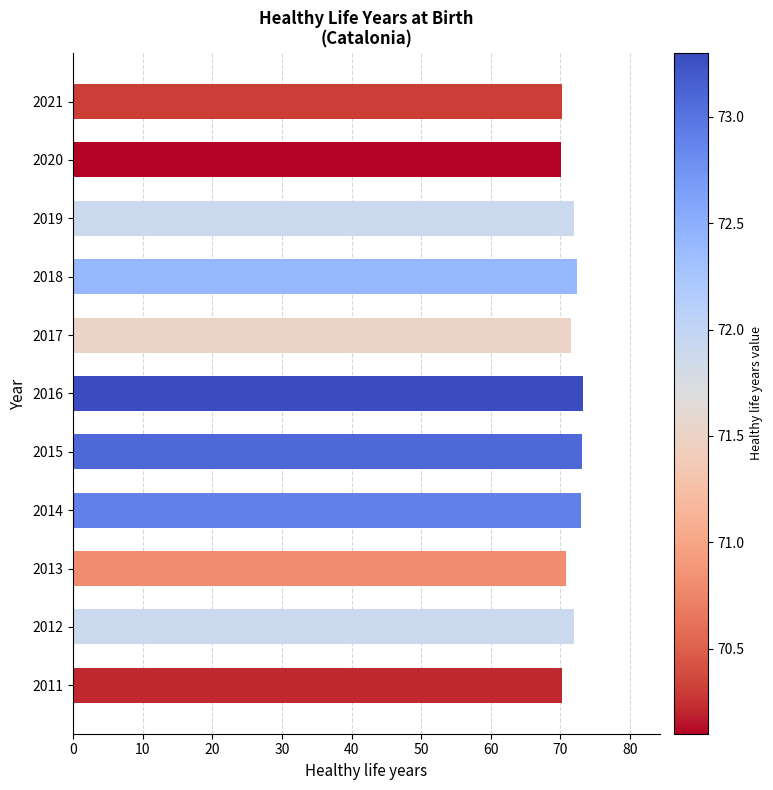

What is the value of the 1st bar from the top?

70.3